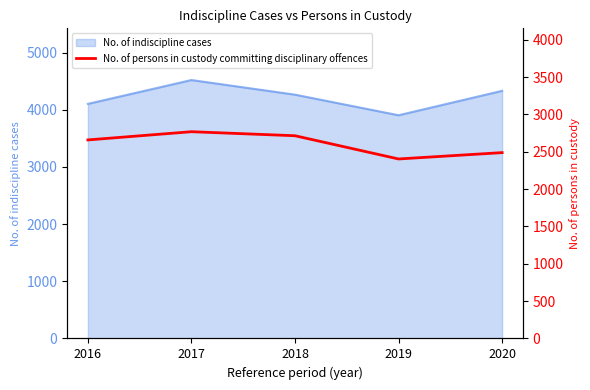

Is it true that the value at 2019 is 1100?

False